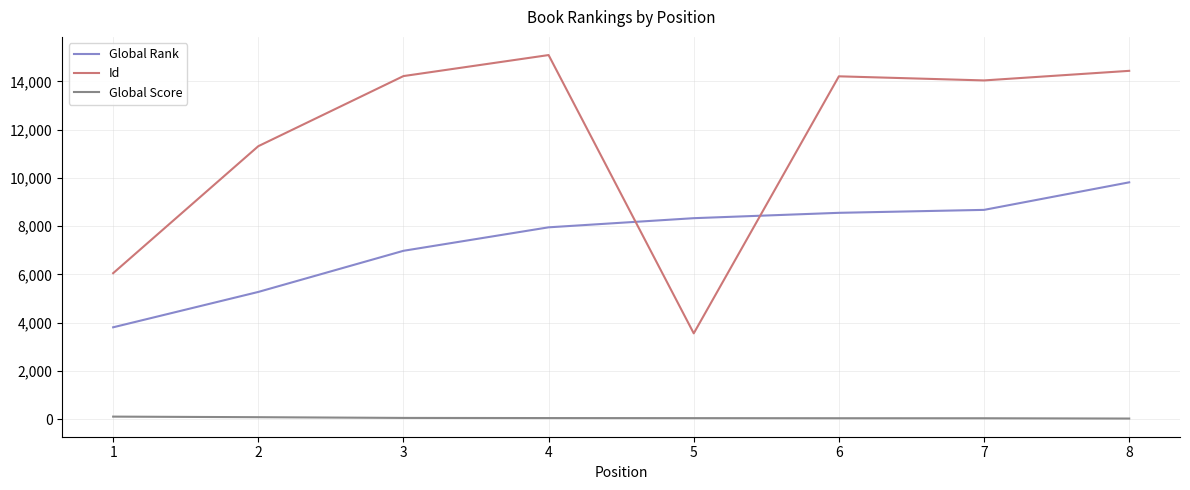

At which label is Global Rank closest to 6808?

3